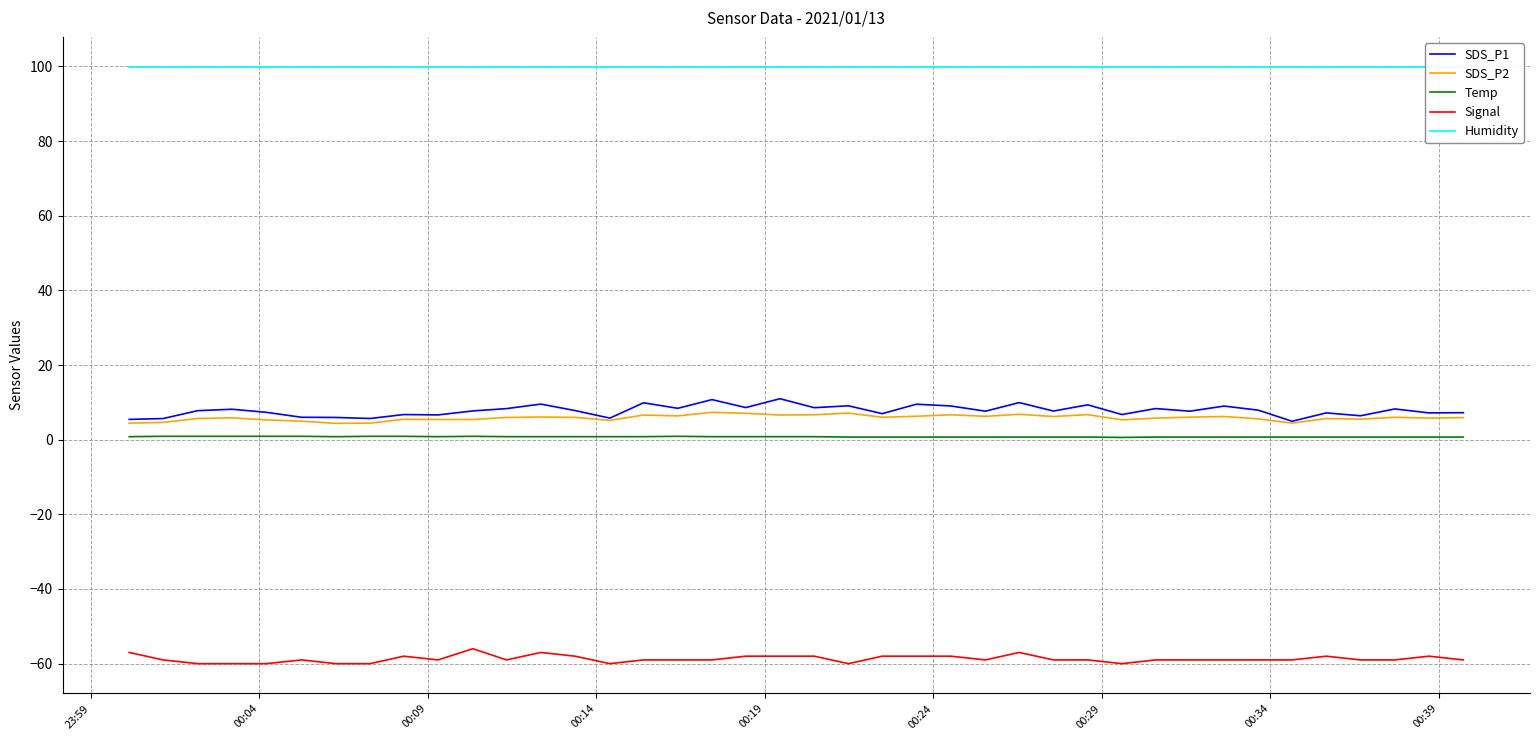

What is the maximum value for Signal?

-56.0